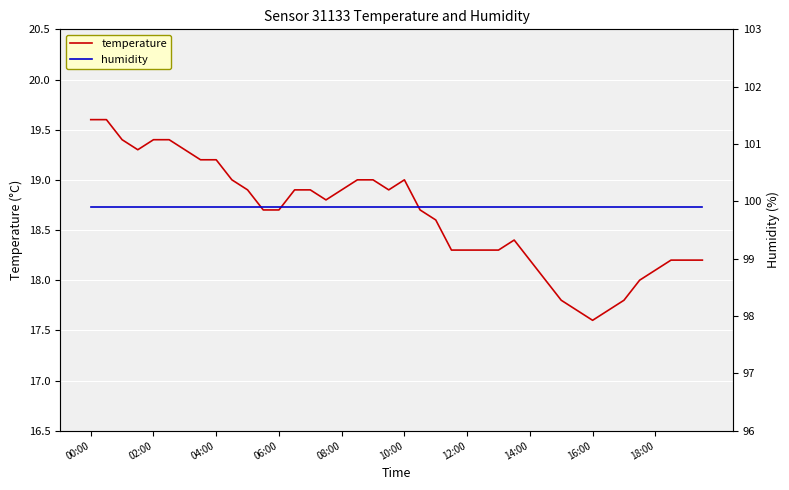

The temperature series shows 33.5 at 04:00. True or false?

False